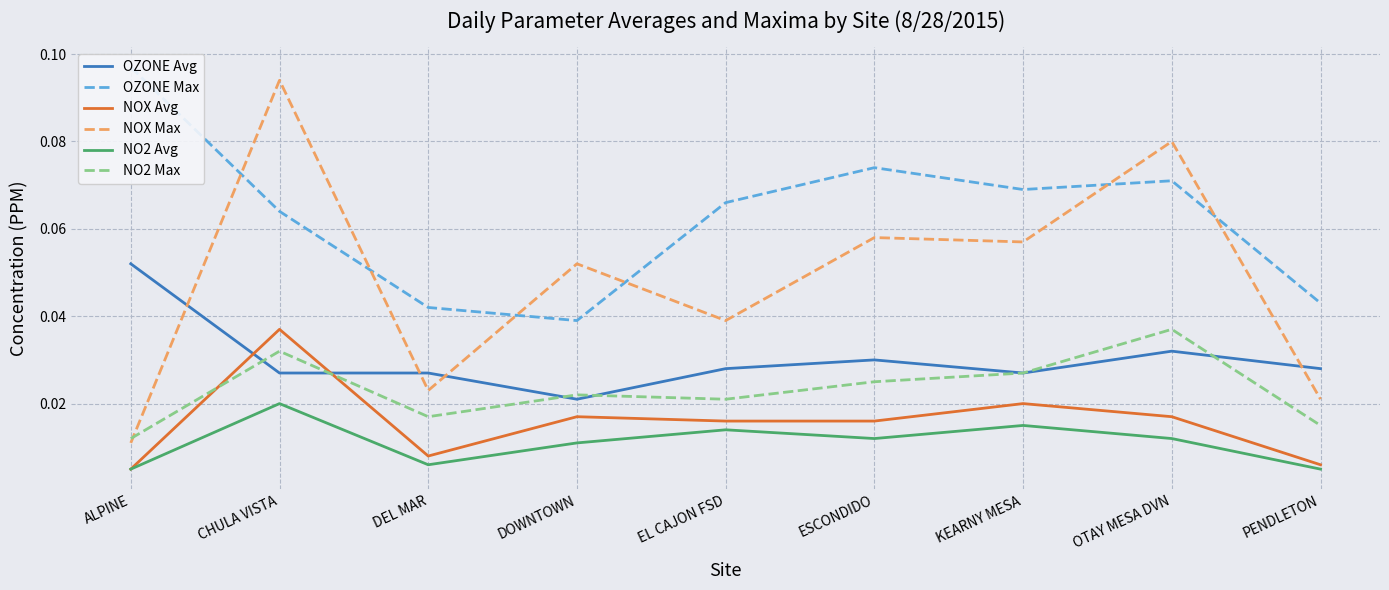

Is the value of OZONE Max at PENDLETON greater than the value of NO2 Avg at ALPINE?

Yes